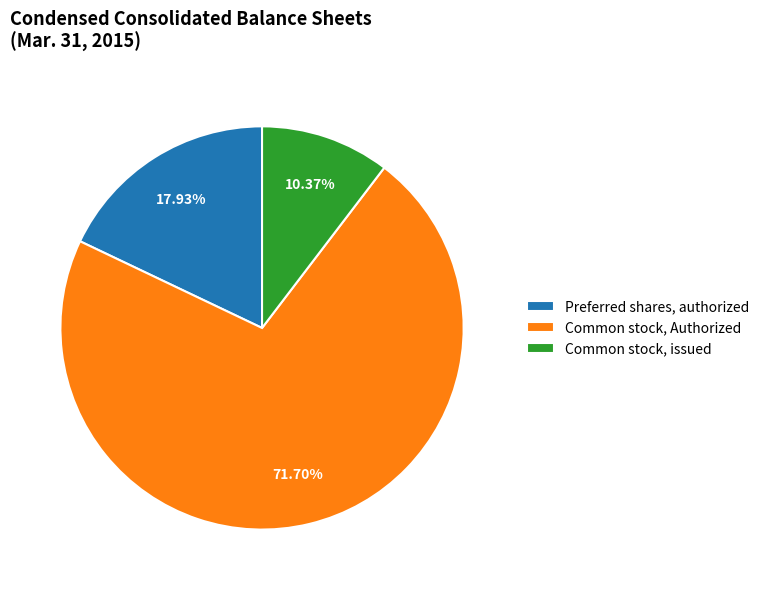

Combined, do Preferred shares, authorized and Common stock, issued account for over 50%?

No